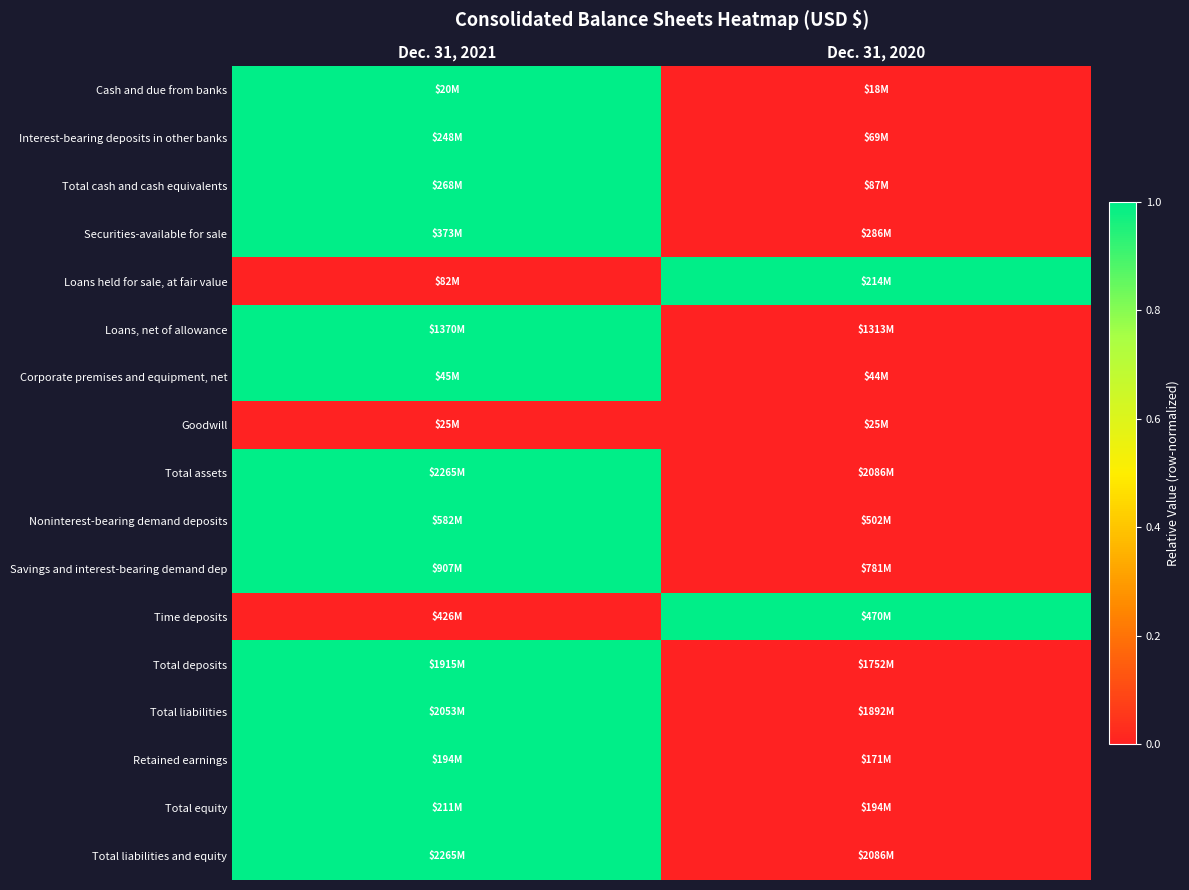

Which label corresponds to the largest value in the chart?

Dec. 31, 2021